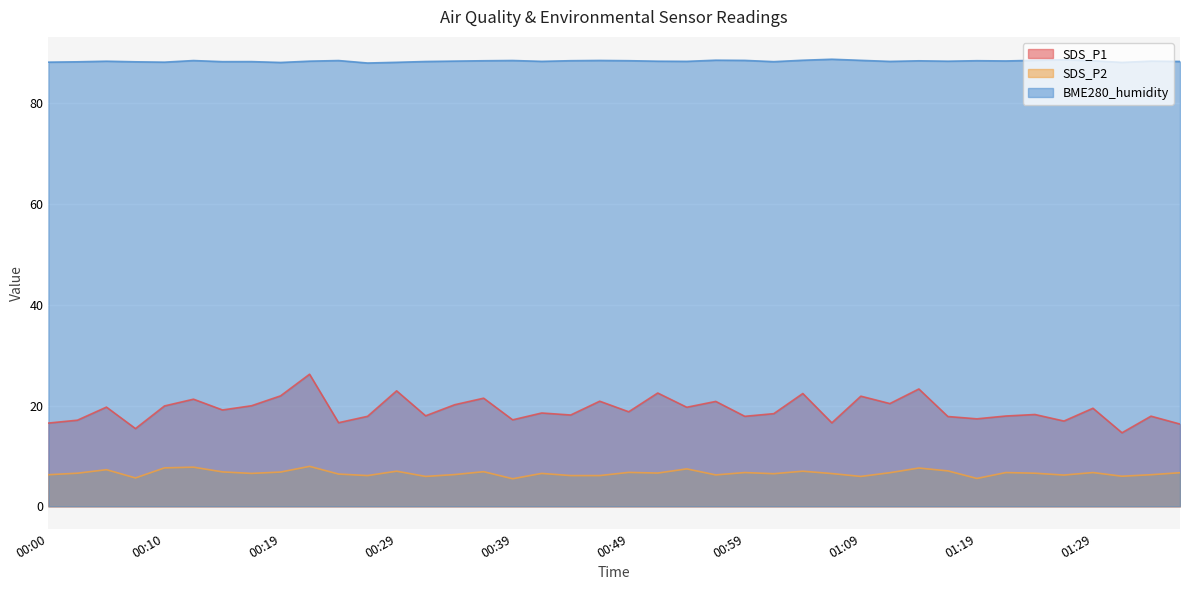

True or false: BME280_humidity has more than 2 interior local peaks.

True